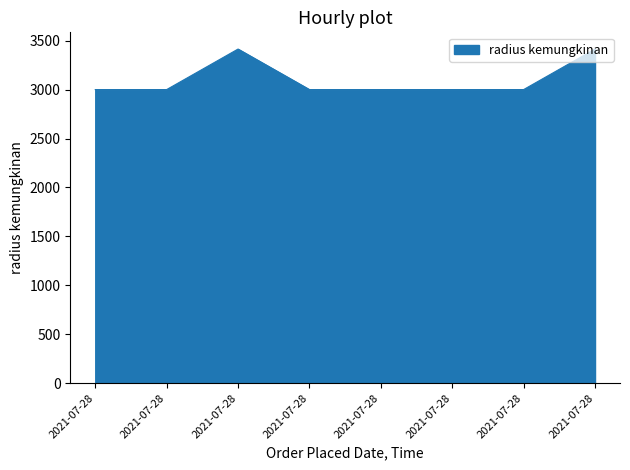

How many lines are shown in the chart?

1